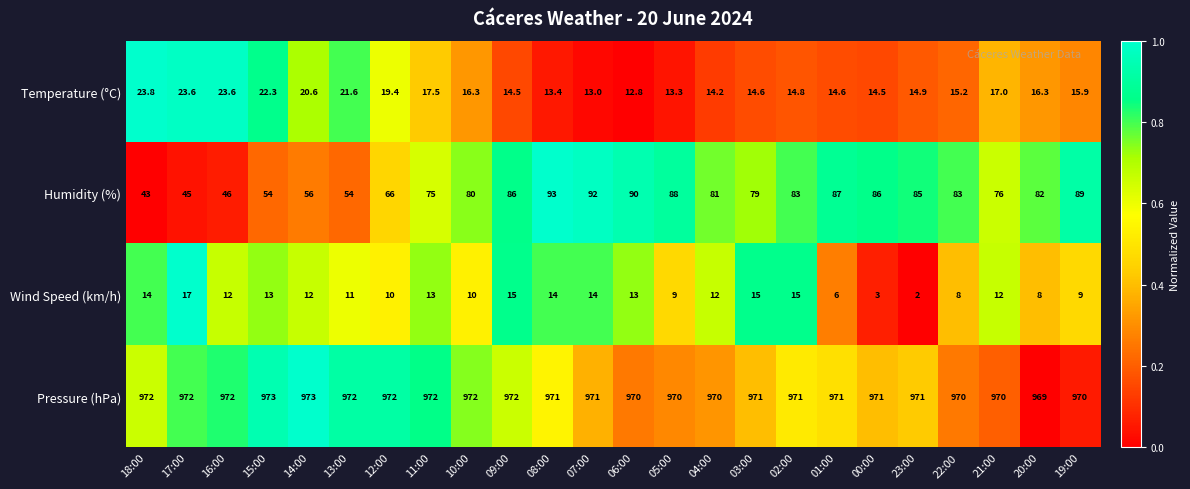

Count the number of data series in this chart.

4